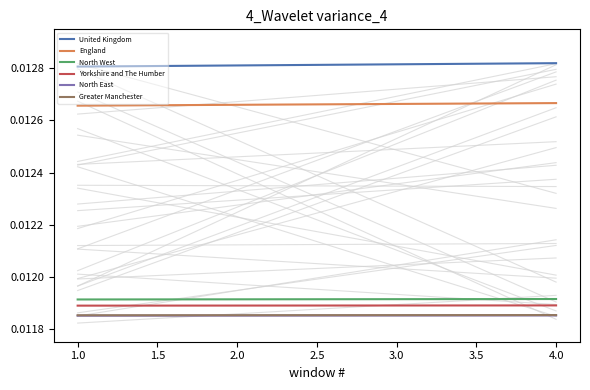

How many Yorkshire and The Humber values are between 0 and 1?

2